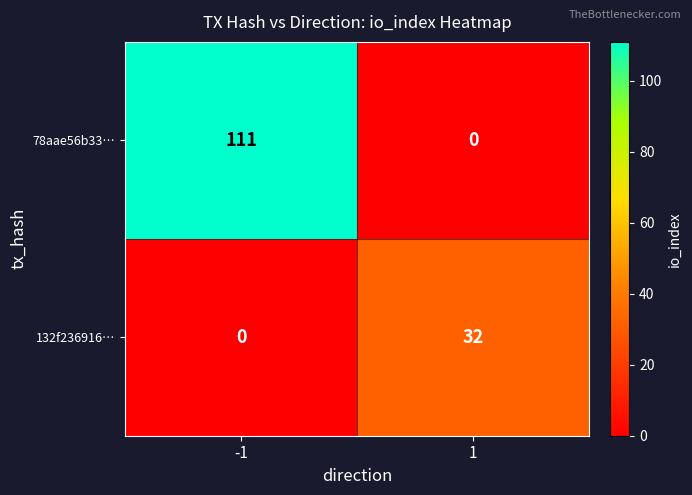

Between -1 and 1, which series saw the biggest shift?

78aae56b33…